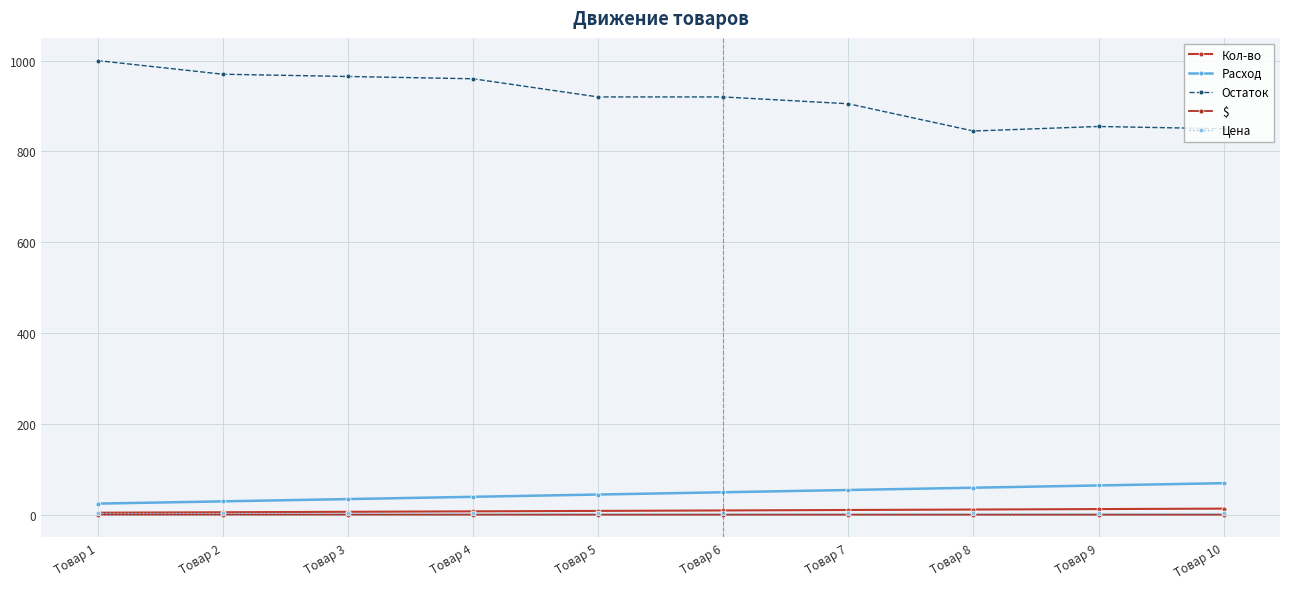

How many data points does each series have?

10